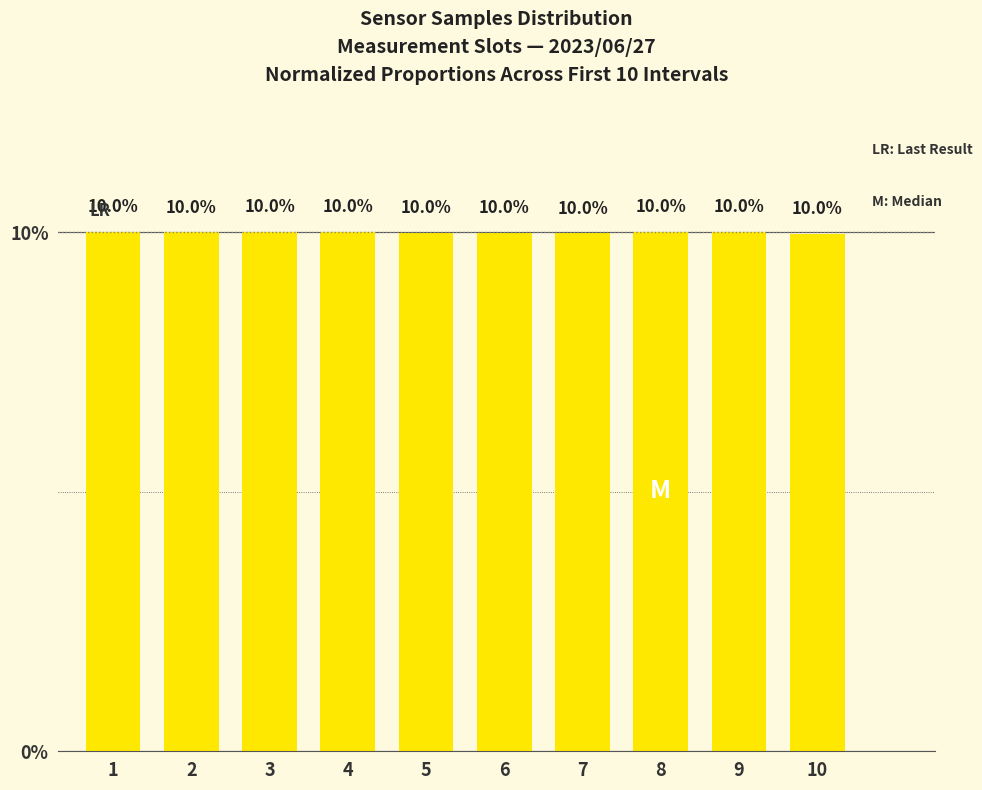

The value at 3 is 14.9. True or false?

False